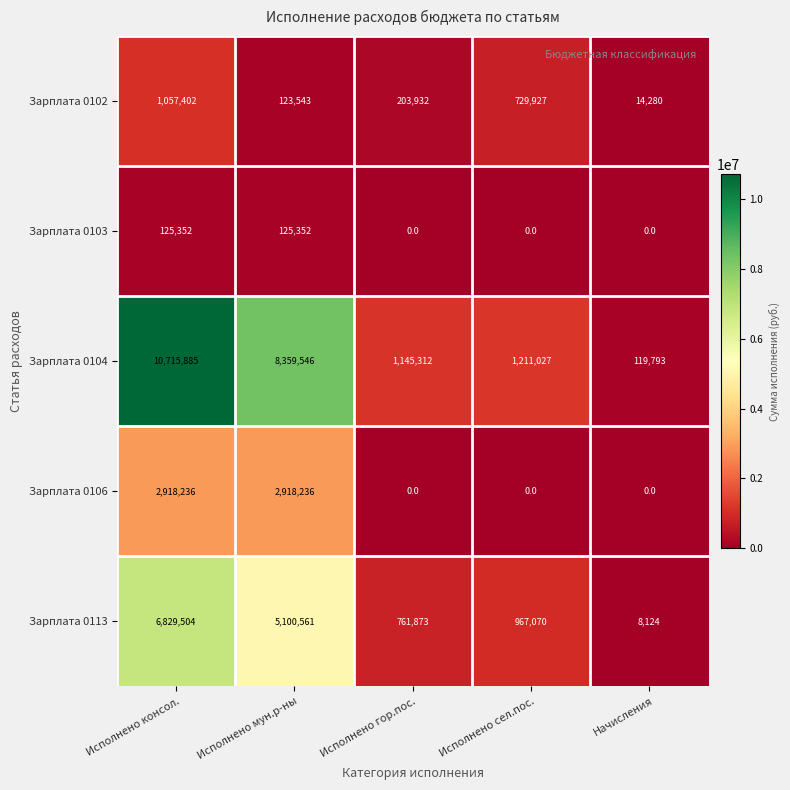

What is the difference between the maximum and minimum values in the Зарплата 0102 series?

1043122